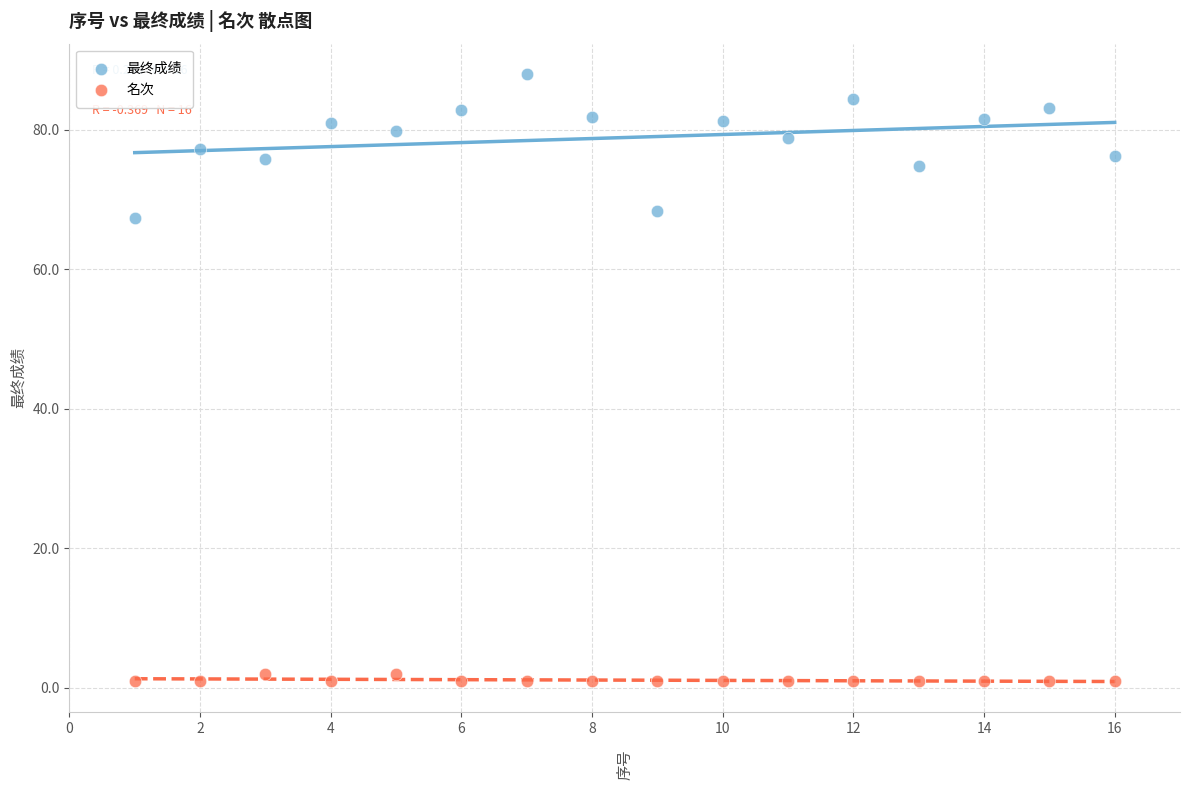

Which series has the largest Y range (max minus min)?

最终成绩